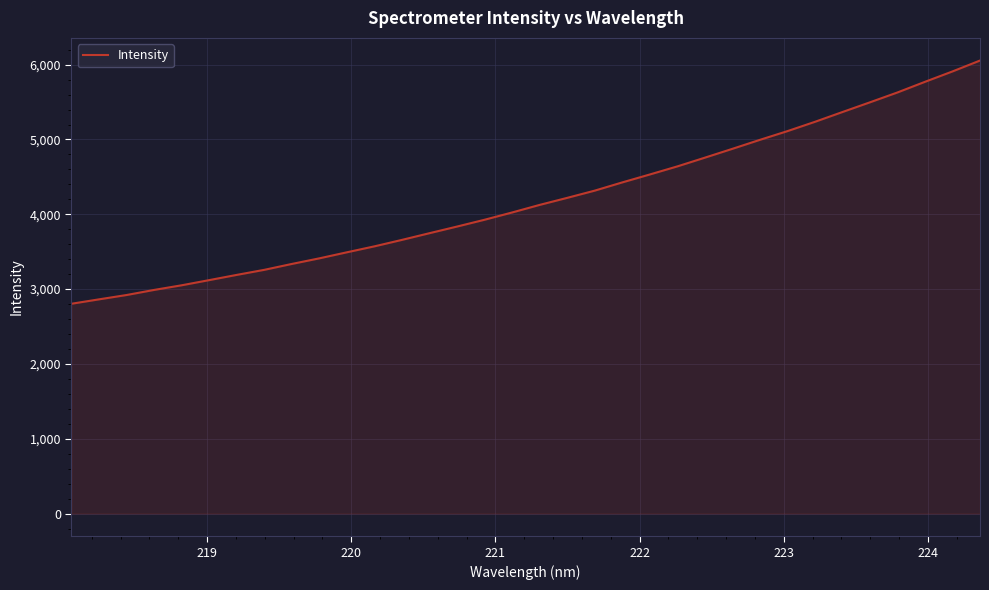

What is the average value?

4196.5